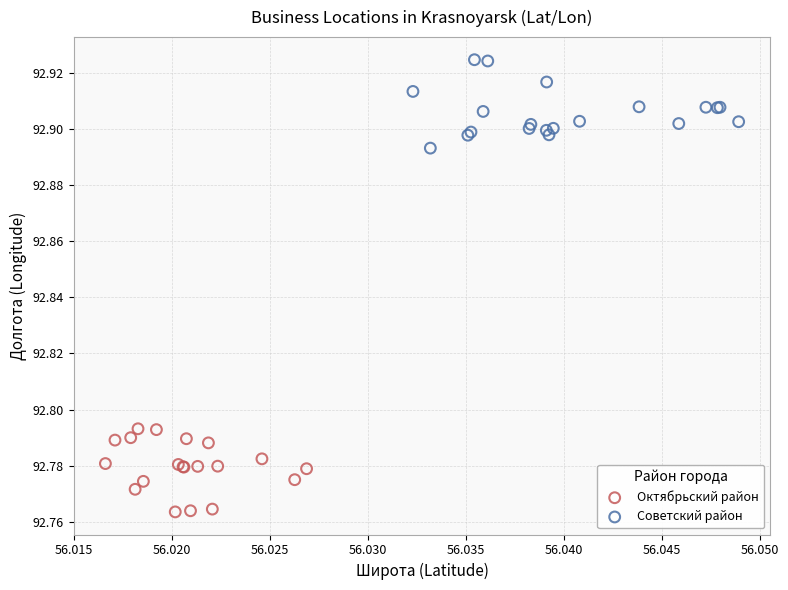

Which series has the largest Y range (max minus min)?

Советский район